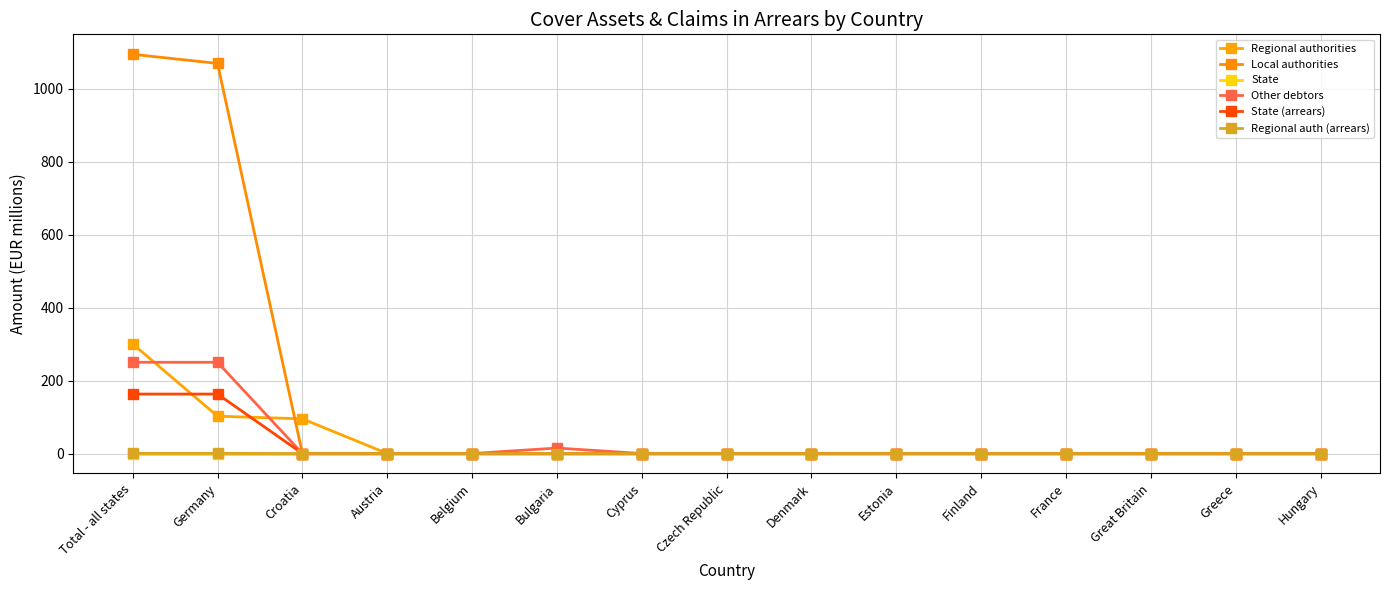

True or false: Local authorities and State (arrears) cross at least once.

False